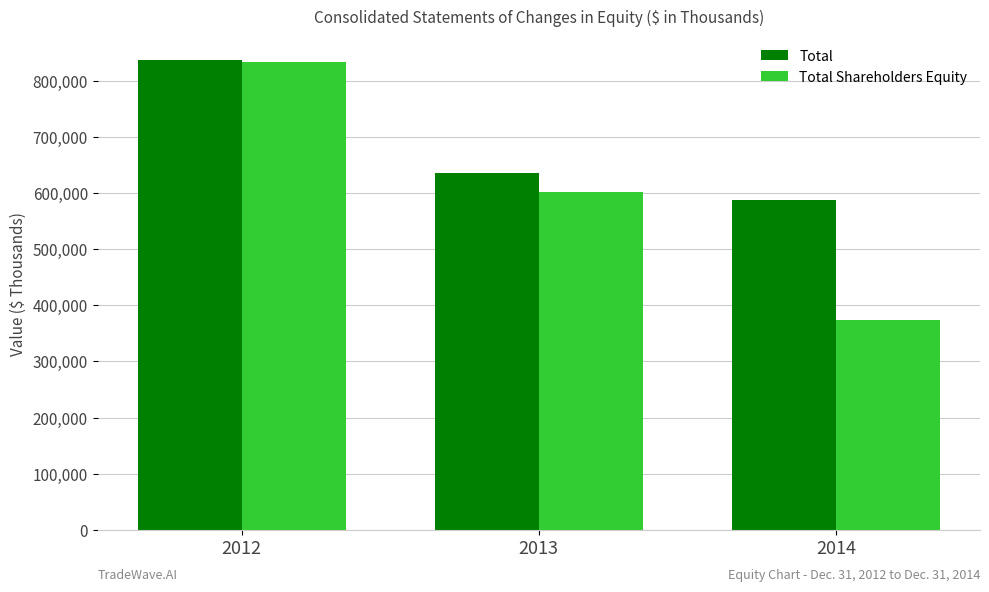

How many bars are there in each group?

2